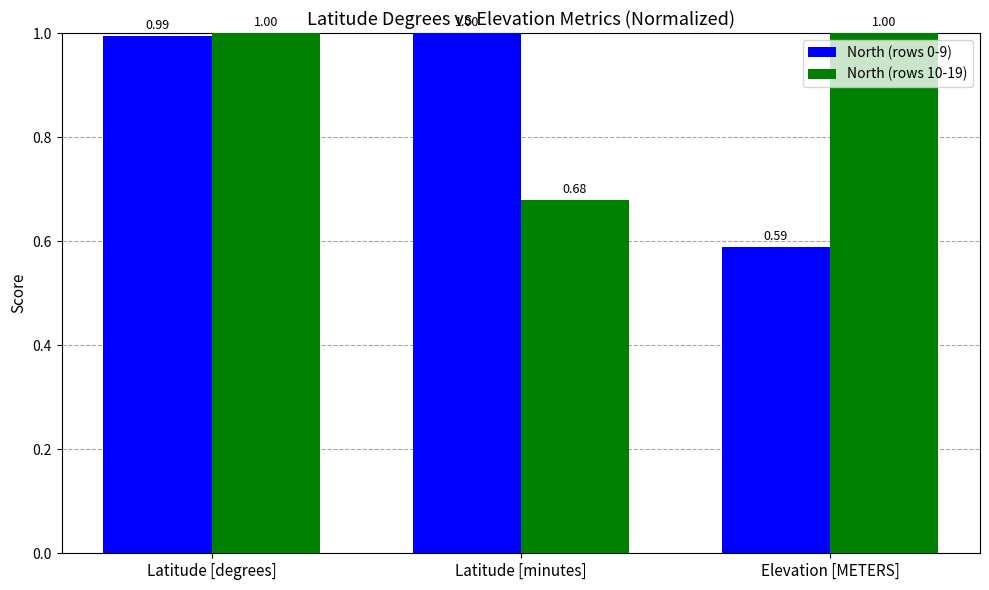

List the series in order of their overall mean, lowest first.

North (rows 0-9), North (rows 10-19)